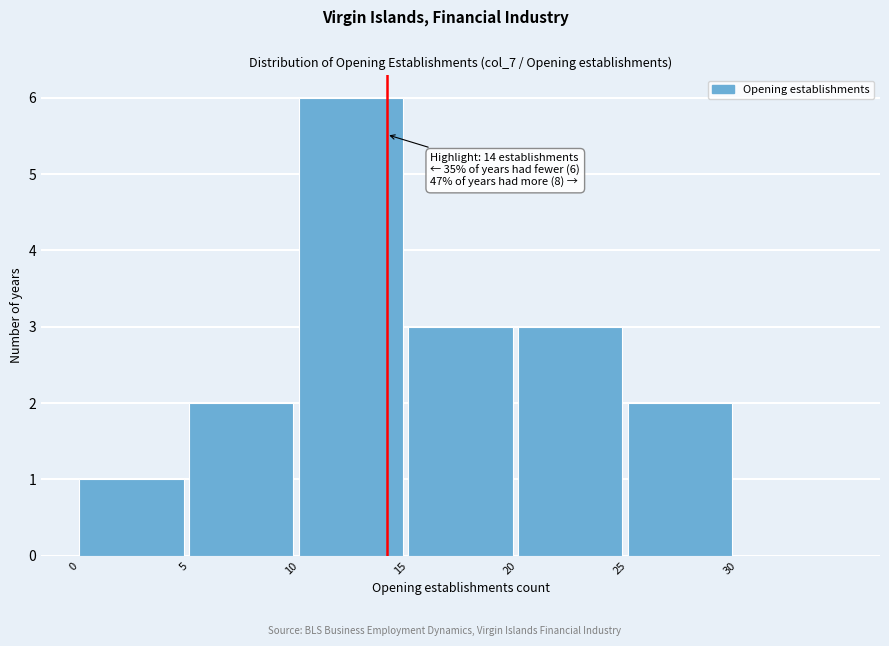

Which range on the x-axis has the tallest bar?

10 to 15